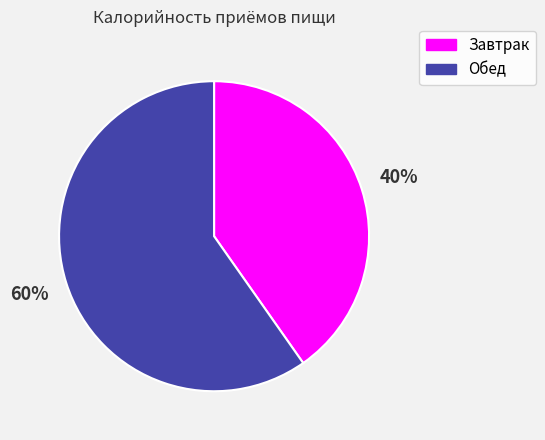

Which category has the smallest portion of the pie?

Завтрак